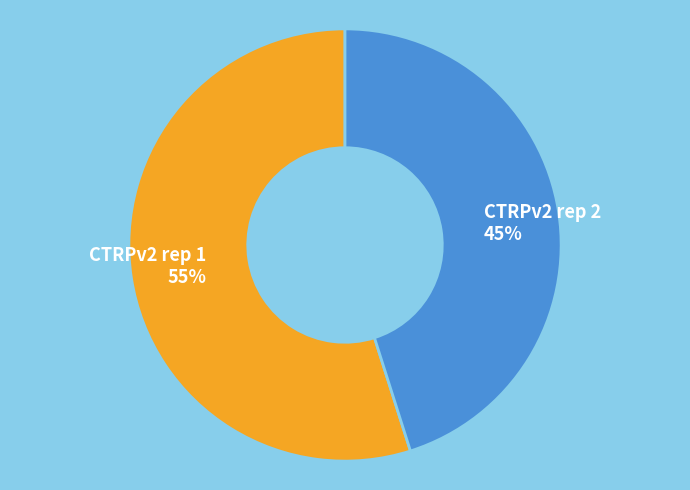

Is it true that CTRPv2 rep 1 is 55% of the pie?

True